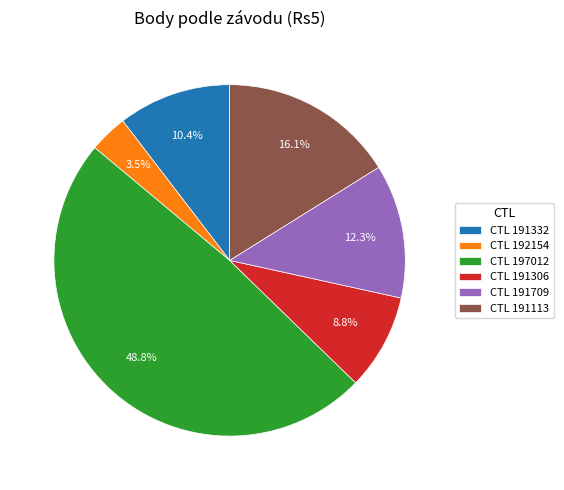

Is the sum of CTL 191332 and CTL 197012 greater than half?

Yes